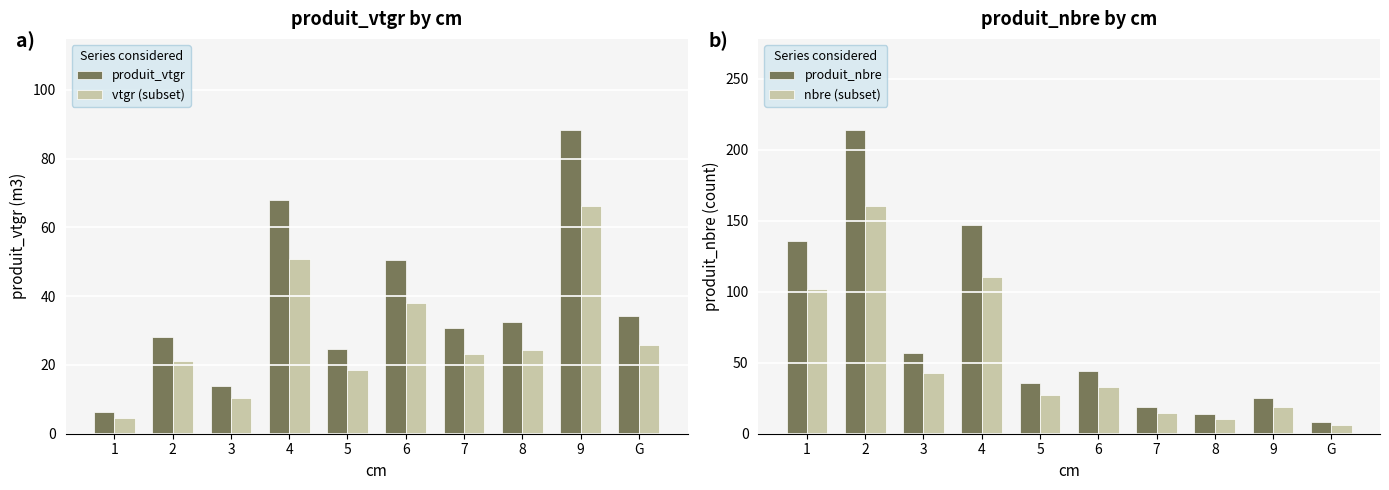

True or false: nbre (subset) has a value of 171.3 at 1.

False